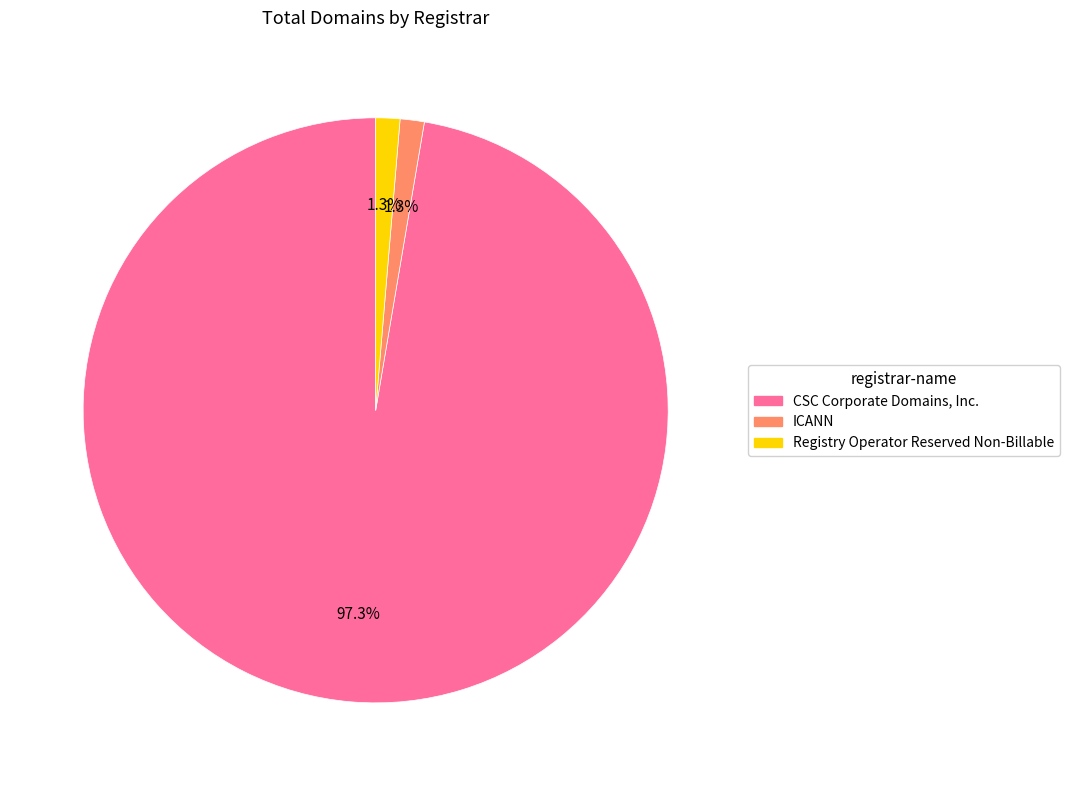

Is there a majority slice in this chart?

Yes